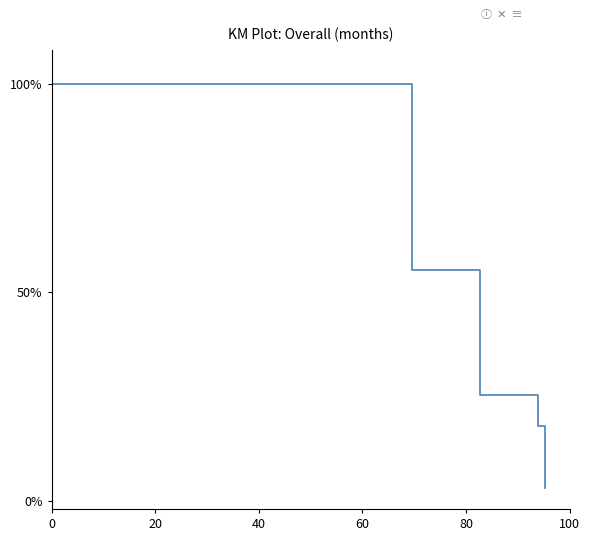

Is it true that the value at 12 is 0.2?

False